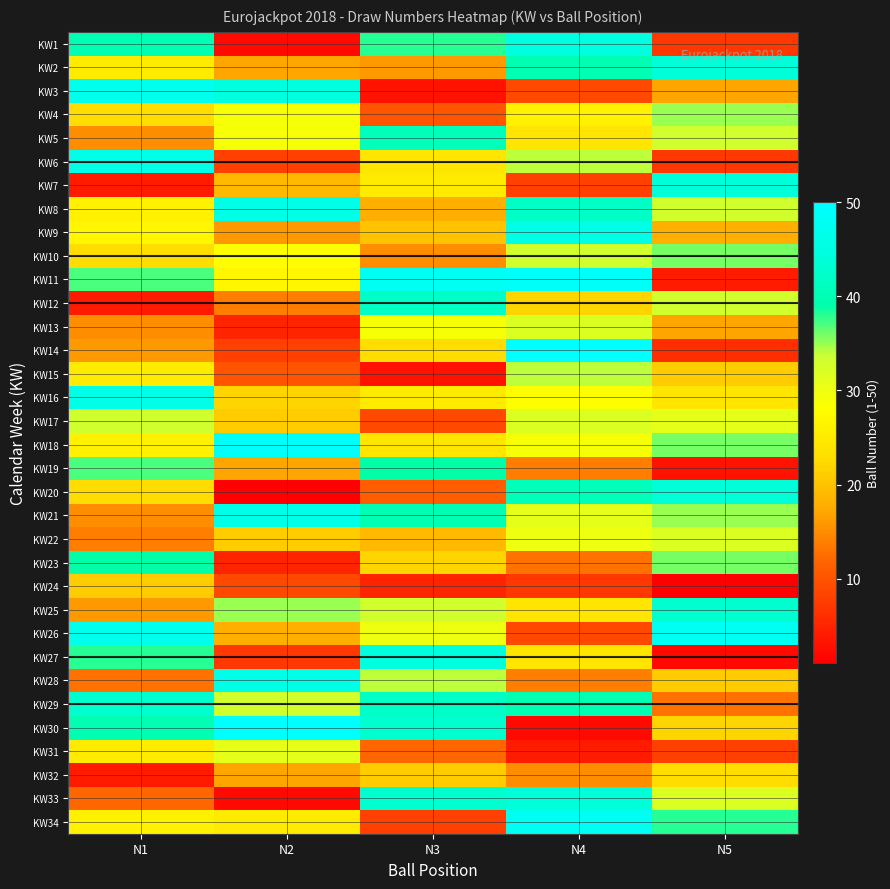

What is the maximum value shown in the chart?

50